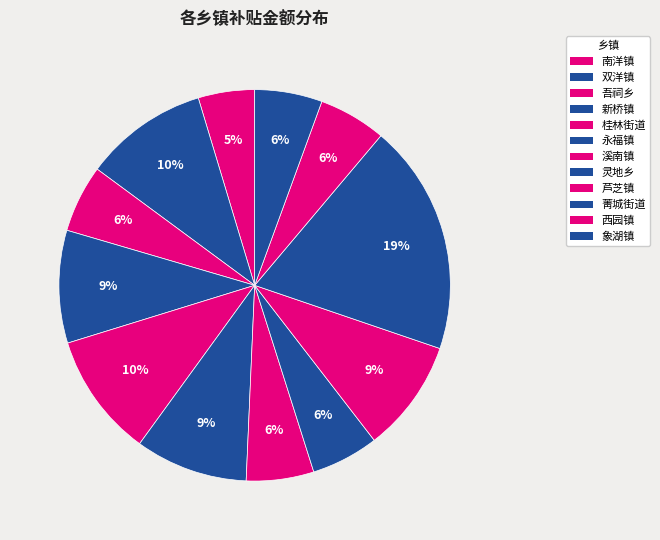

Is there any slice that represents more than half of the pie?

No